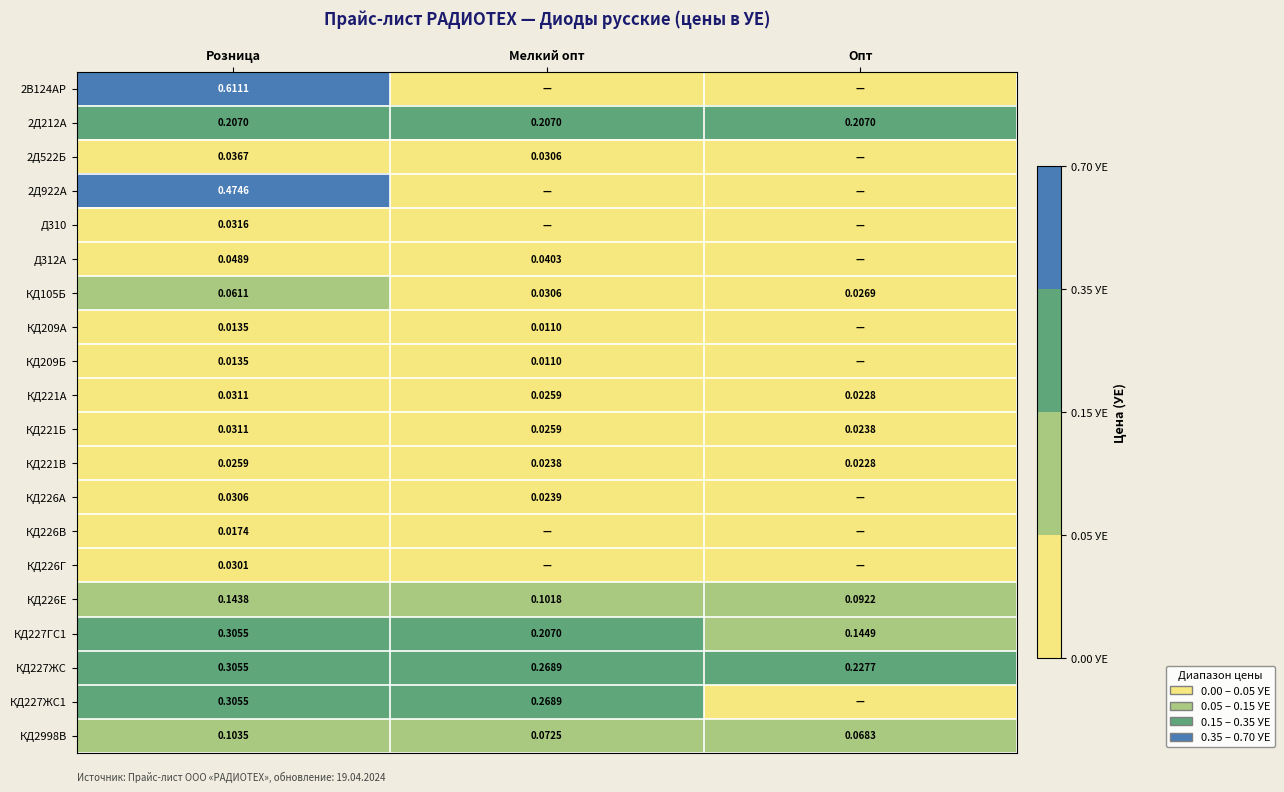

At which label does КД105Б reach its minimum?

Опт